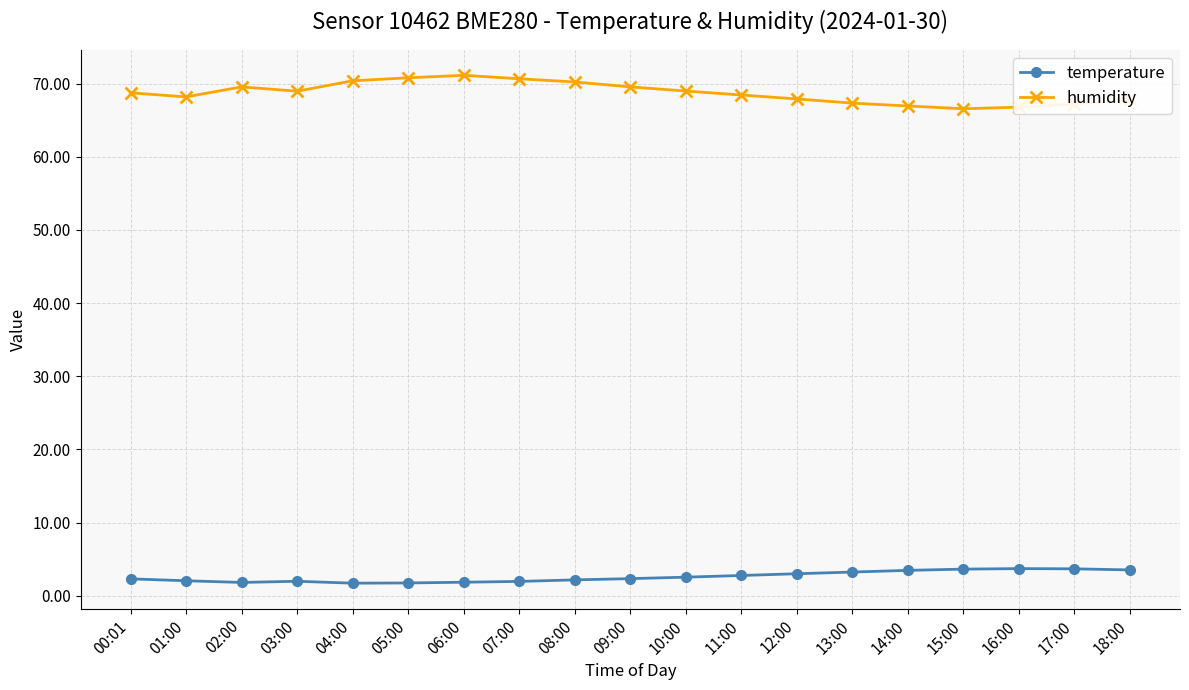

What is the sum of the temperature values at 13:00 and 09:00?

5.6